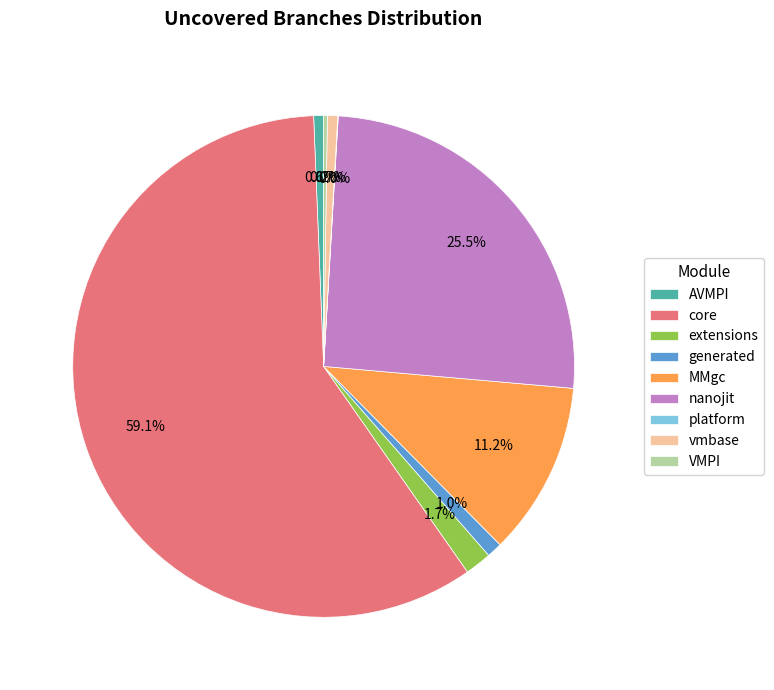

Combined, do MMgc and nanojit account for over 50%?

No